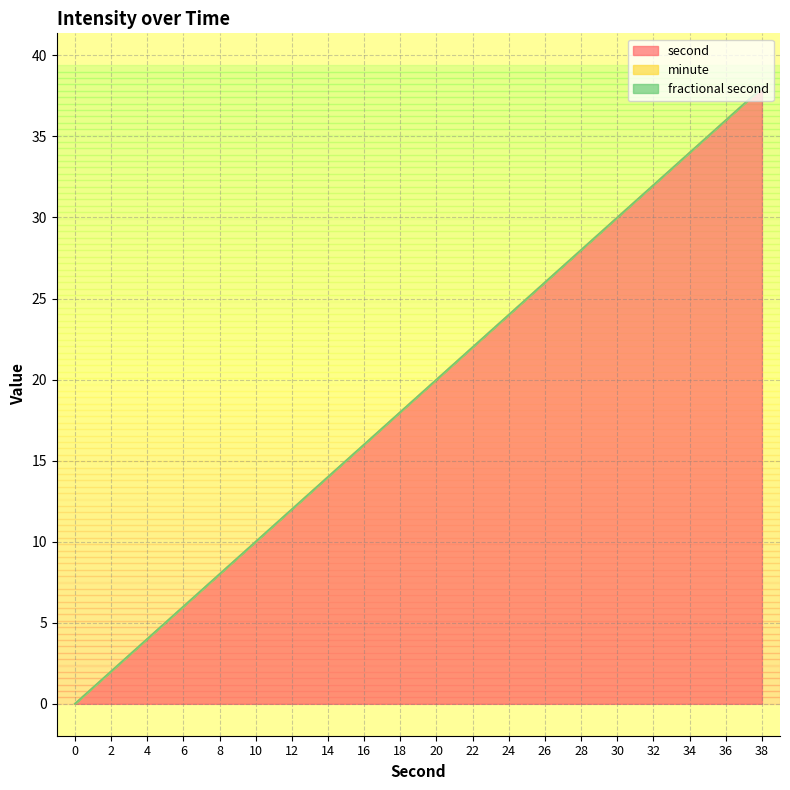

Which series has the widest spread of values?

second